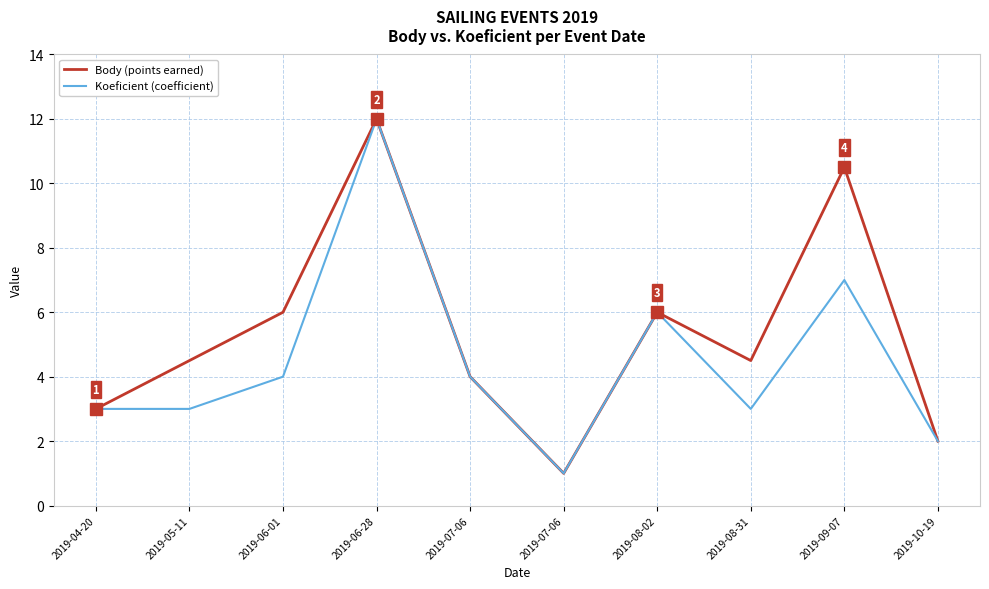

How many lines are shown in the chart?

2